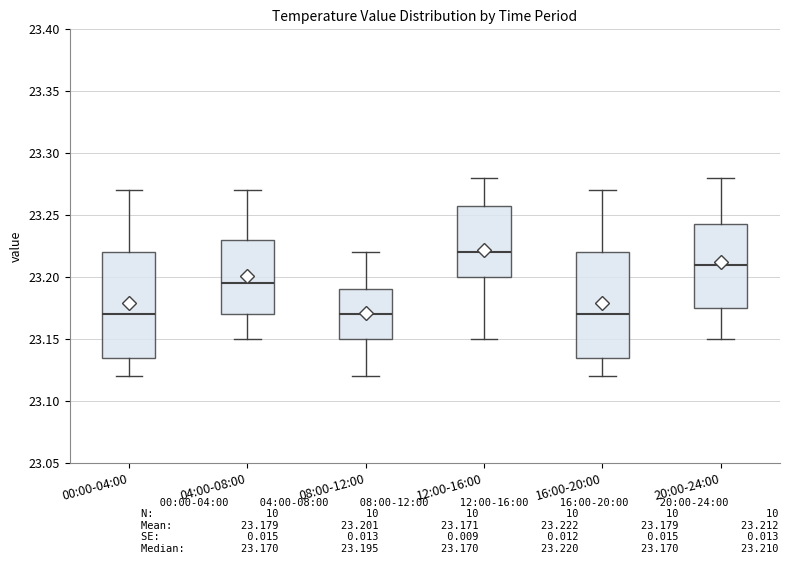

Reading left to right, transcribe this box plot: for each box, give where its median line is, the range the box spans, and where its two whiskers end, as read against the y-axis. The values are not printed on the chart, so give them approximately, as read against the axis.

00:00-04:00: median 23.170, box 23.135 to 23.220, whiskers 23.120 to 23.270
04:00-08:00: median 23.195, box 23.170 to 23.230, whiskers 23.150 to 23.270
08:00-12:00: median 23.170, box 23.150 to 23.190, whiskers 23.120 to 23.220
12:00-16:00: median 23.220, box 23.200 to 23.260, whiskers 23.150 to 23.280
16:00-20:00: median 23.170, box 23.135 to 23.220, whiskers 23.120 to 23.270
20:00-24:00: median 23.210, box 23.175 to 23.245, whiskers 23.150 to 23.280